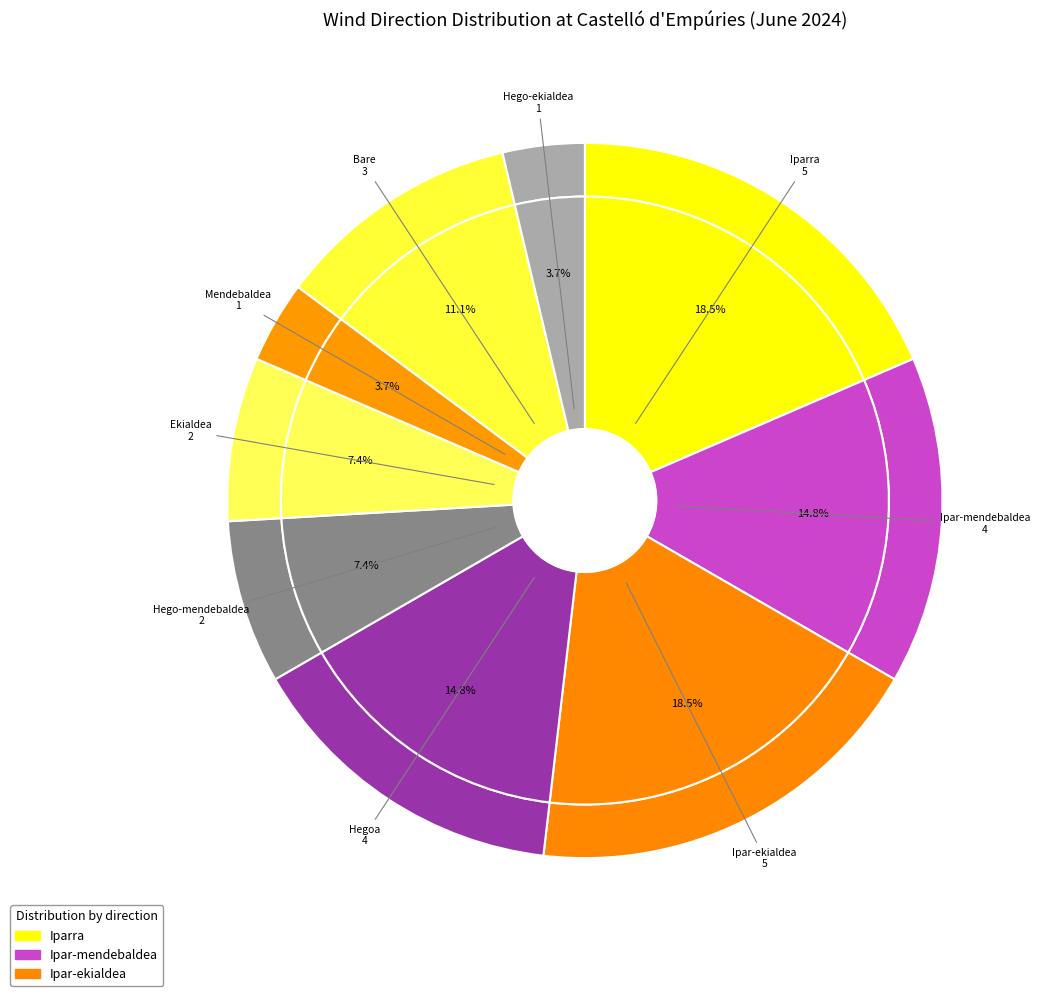

Is there any slice that represents more than half of the pie?

No